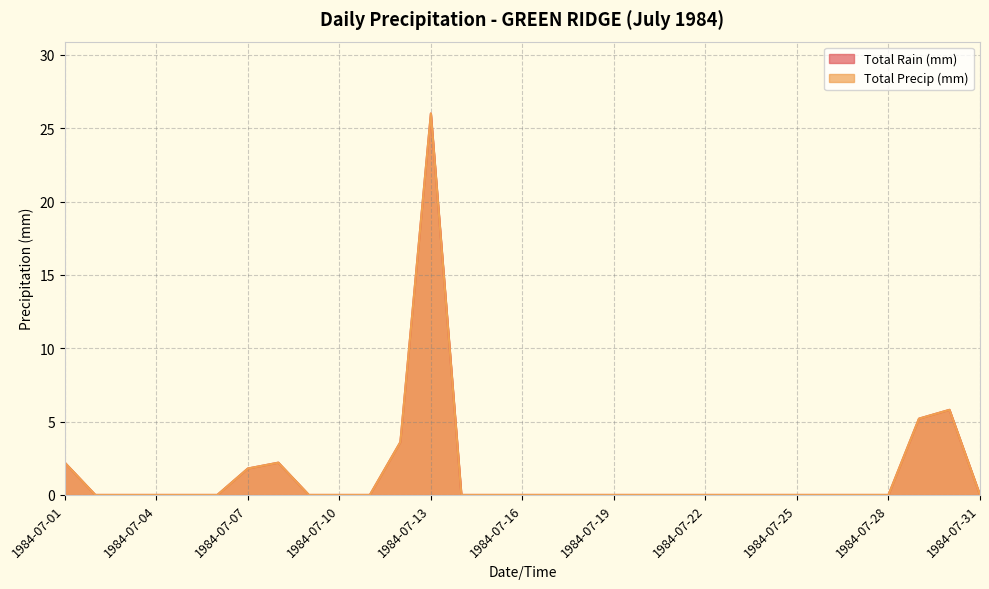

Does the chart display data point markers on the line(s)?

No